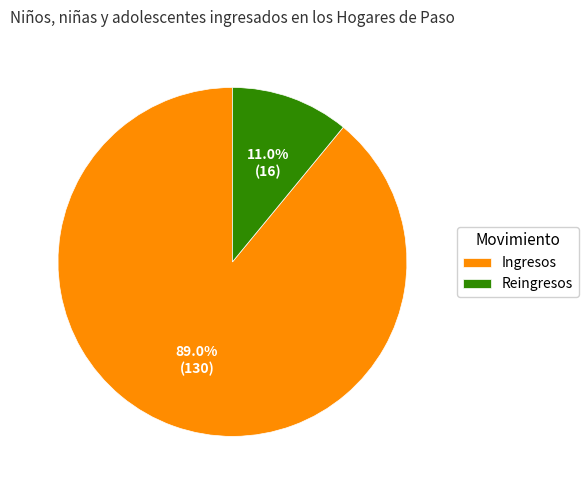

To the nearest percent, what percentage of the pie is Reingresos?

11%